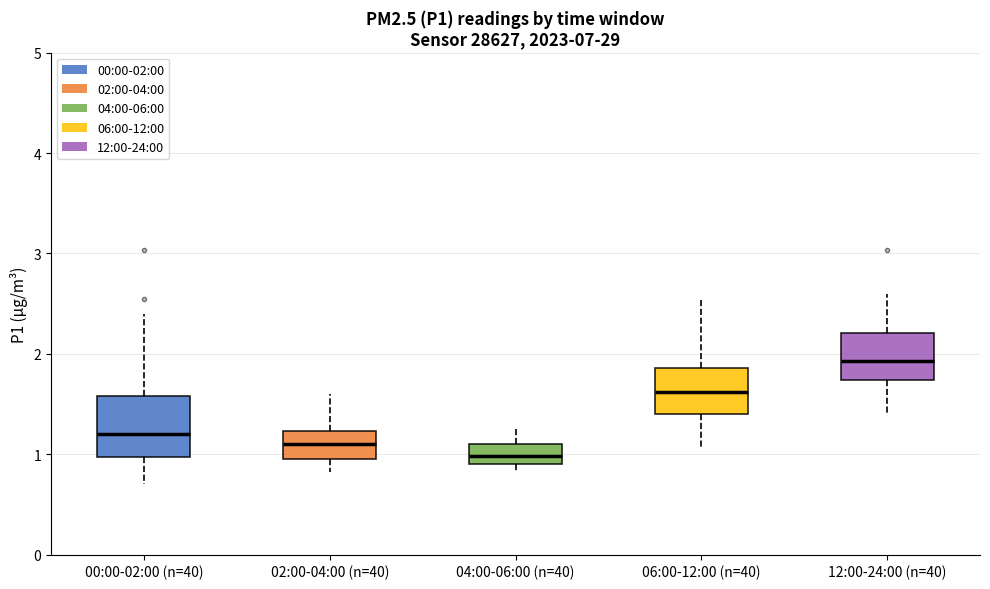

Which box has the highest median line?

12:00-24:00 (n=40)